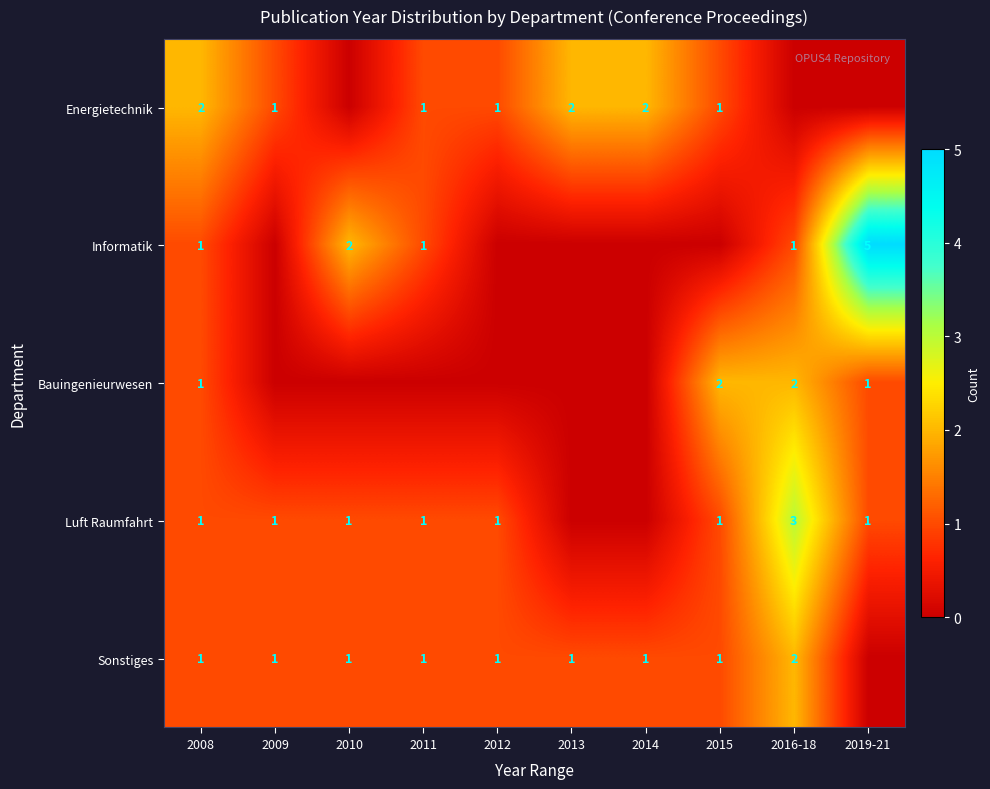

The Informatik series shows 0 at 2016-18. True or false?

False